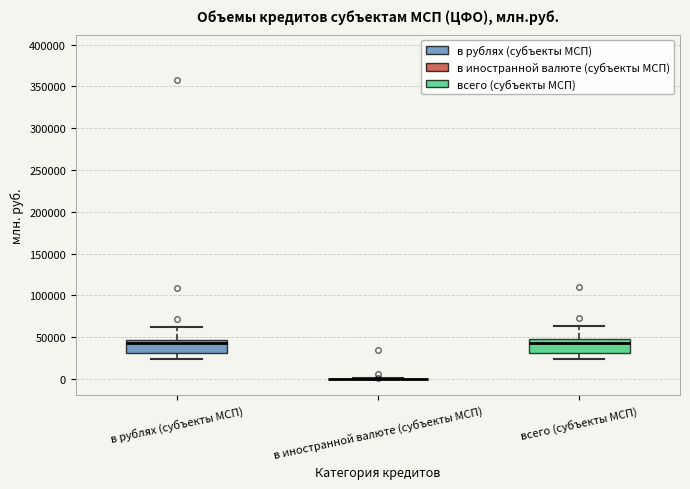

Reading left to right, transcribe this box plot: for each box, give where its median line is, the range the box spans, and where its two whiskers end, as read against the y-axis. The values are not printed on the chart, so give them approximately, as read against the axis.

в рублях (субъекты МСП): median 45000 (just below the box's upper edge), box 30000 to 45000, whiskers 25000 to 60000
в иностранной валюте (субъекты МСП): box collapsed to a line at 0, whiskers 0 to 0
всего (субъекты МСП): median 45000, box 30000 to 50000, whiskers 25000 to 65000